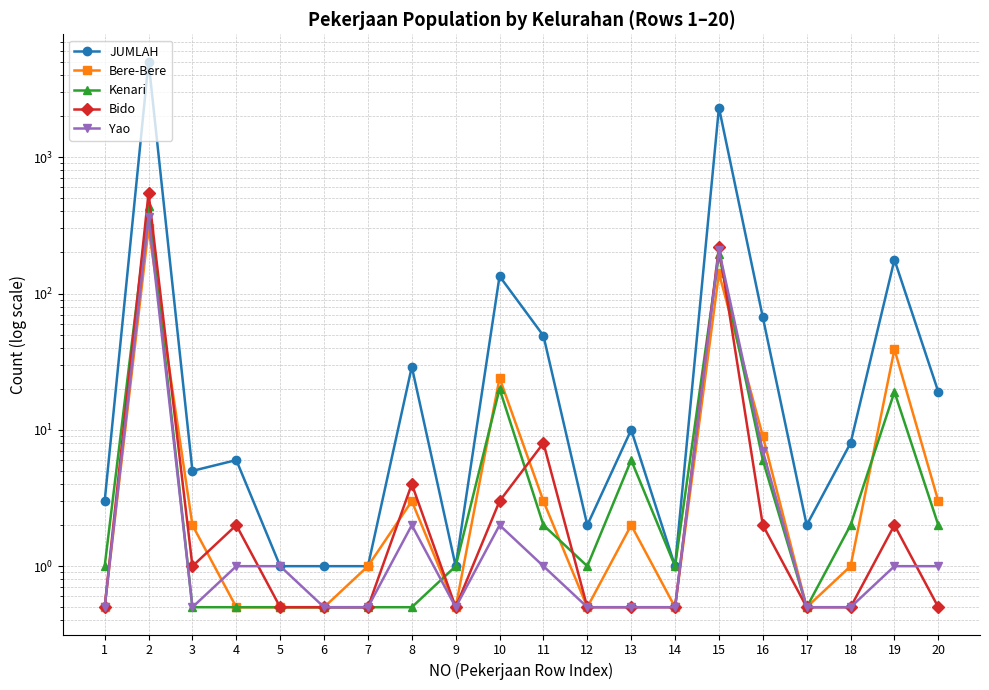

List the series in order of their peak value, lowest first.

Bere-Bere, Yao, Kenari, Bido, JUMLAH